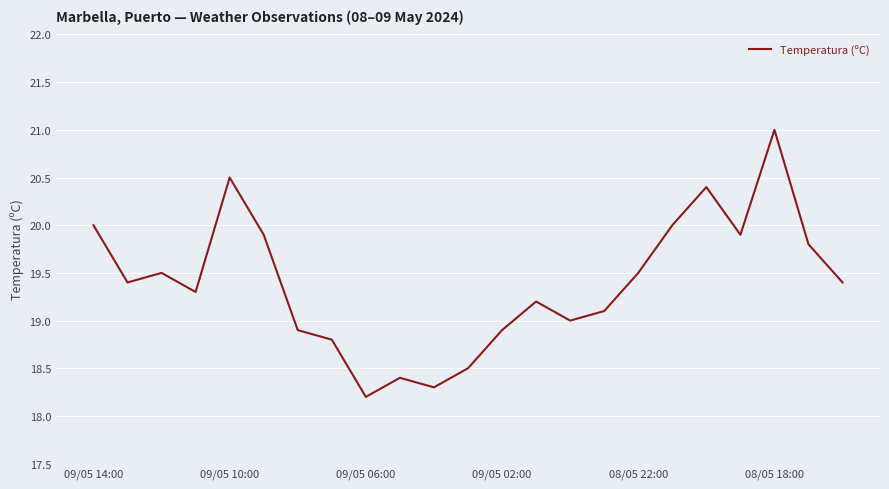

Reading right to left, transcribe all the data shown in this chart.

19.4	19.8	21.0	19.9	20.4	20.0	19.5	19.1	19.0	19.2	18.9	18.5	18.3	18.4	18.2	18.8	18.9	19.9	20.5	19.3	19.5	19.4	20.0